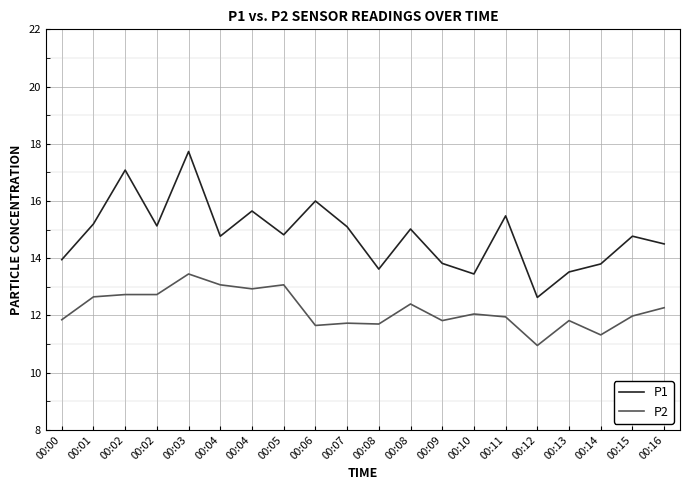

What is the value of the P1 point at the 17th from the left?

13.5